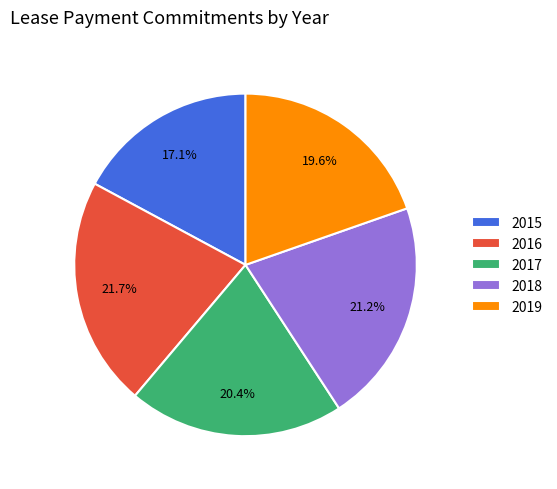

Does 2019 account for over 50% of the chart?

No